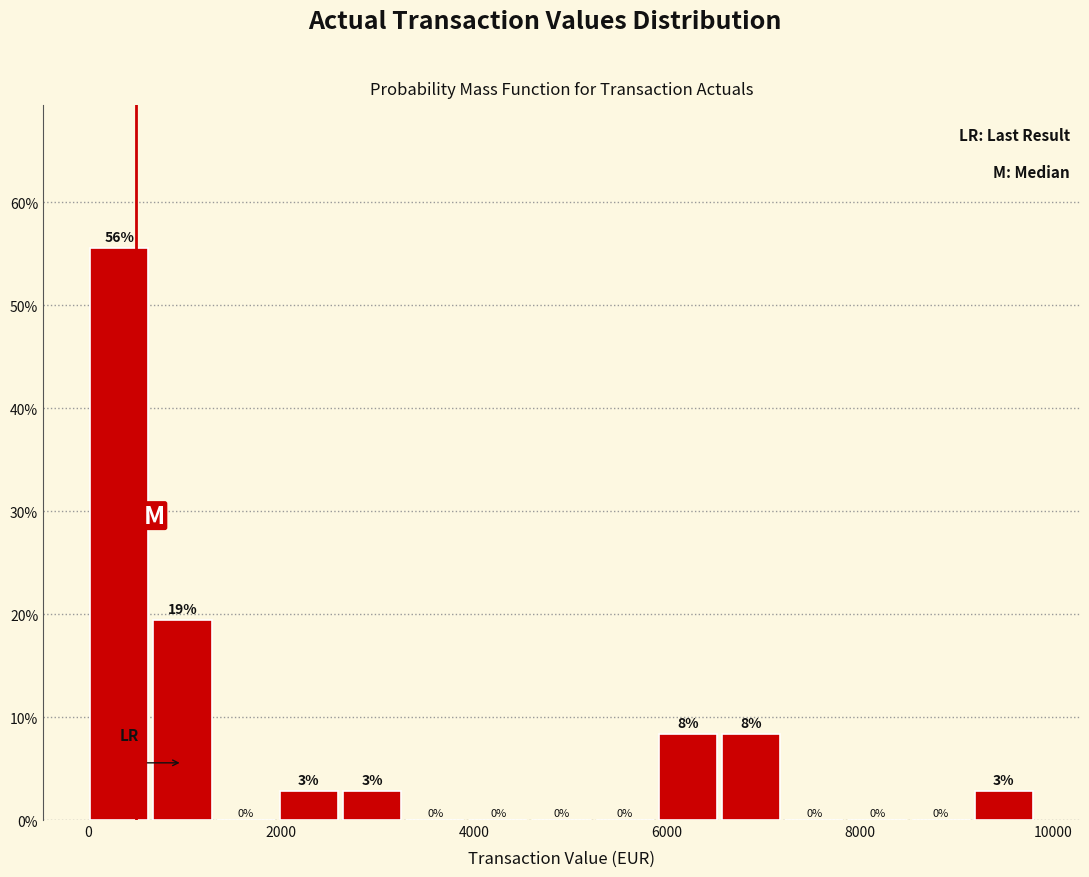

Around what value on the x-axis is the tallest bar? Give the approximate position of its centre, as read against the axis.

400